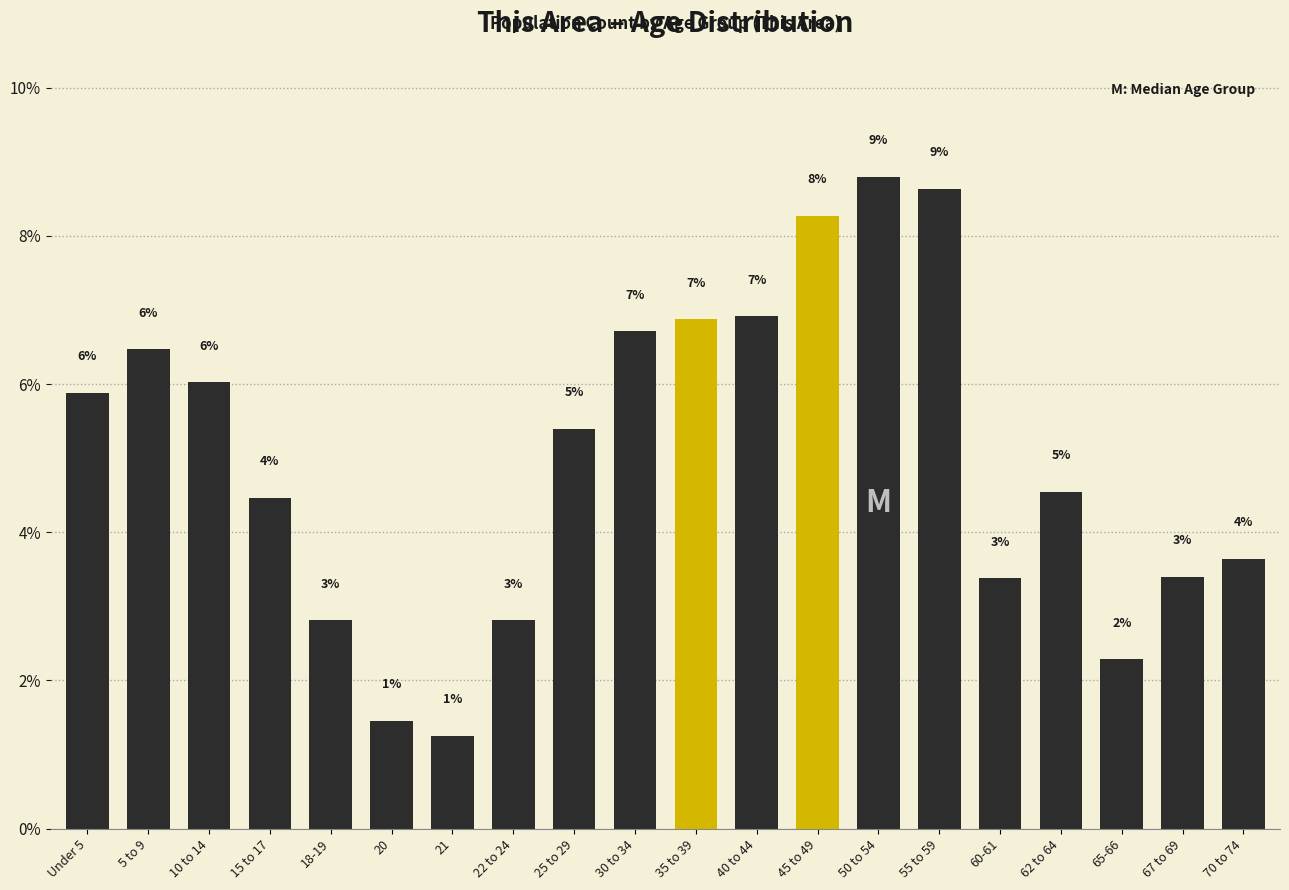

How many bars are there in total?

20